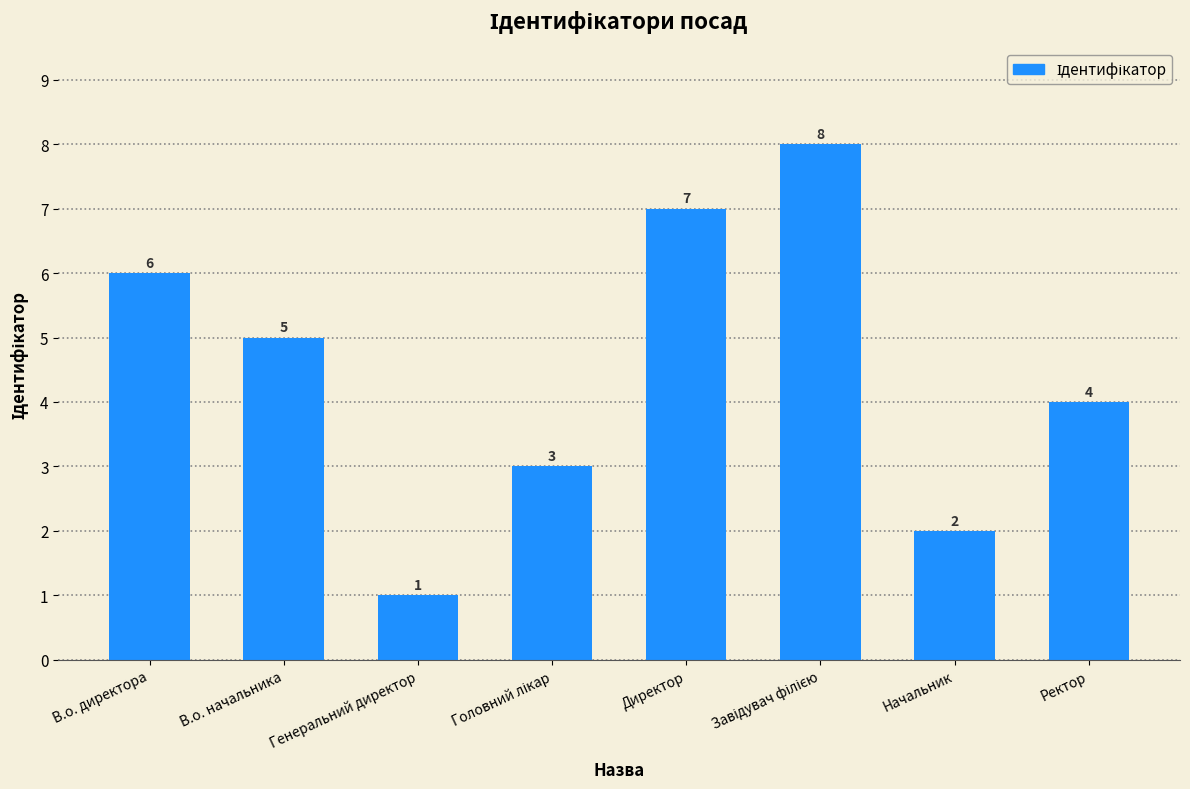

What is the smallest value displayed?

1